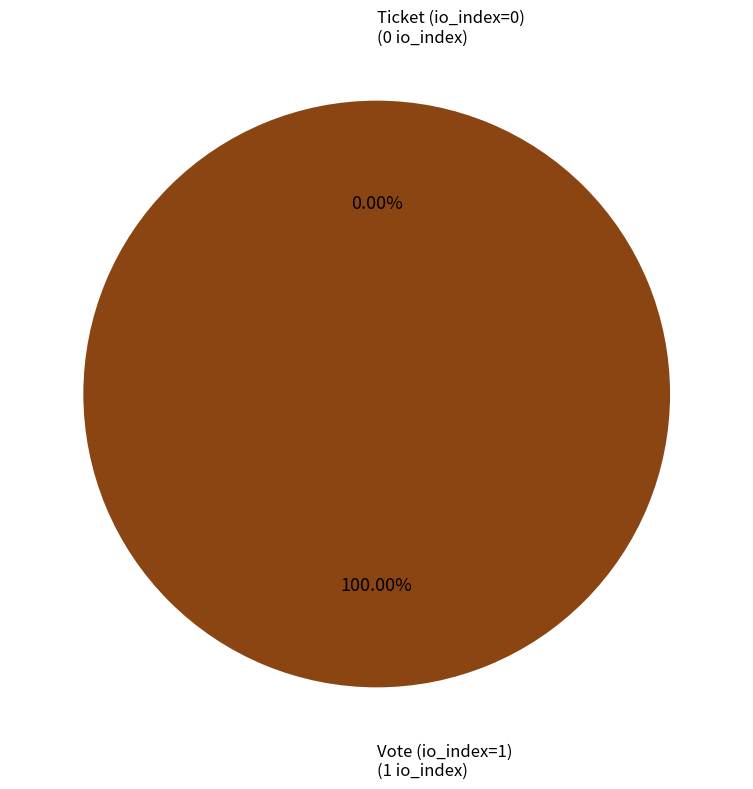

True or false: Vote (io_index=1) accounts for 100% of the total.

True